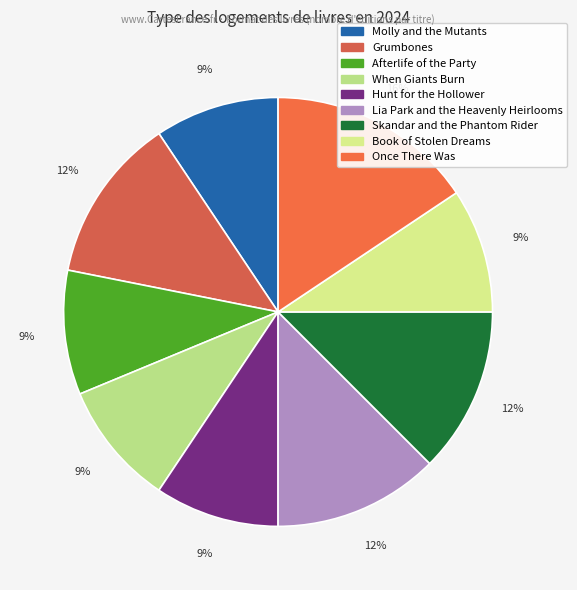

Is Lia Park and the Heavenly Heirlooms the majority of the pie?

No